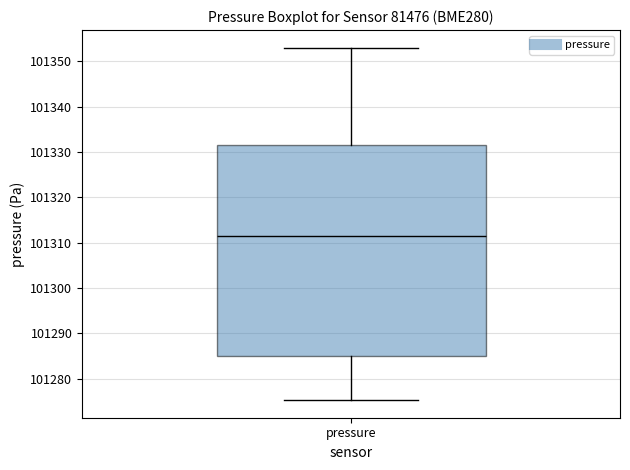

Read this box plot against the y-axis: the position of the median line, the range covered by the box, and the ends of both whiskers. The values are not printed on the chart, so give them approximately, as read against the axis.

median 101312, box 101285 to 101332, whiskers 101275 to 101353